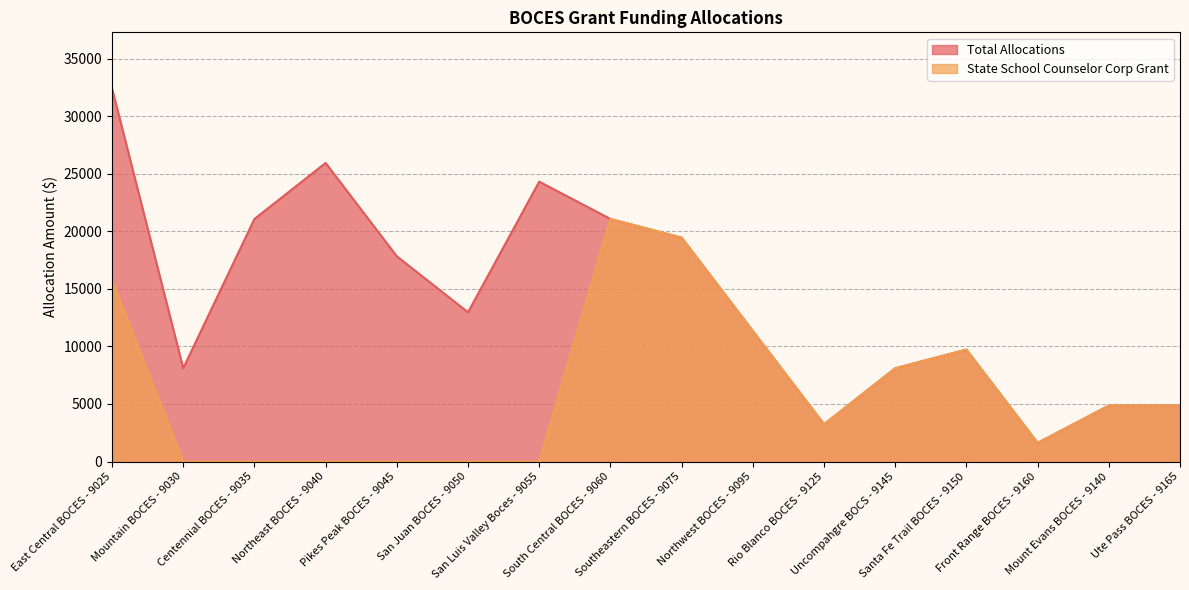

What is the label of the 7th point from the right?

Northwest BOCES - 9095